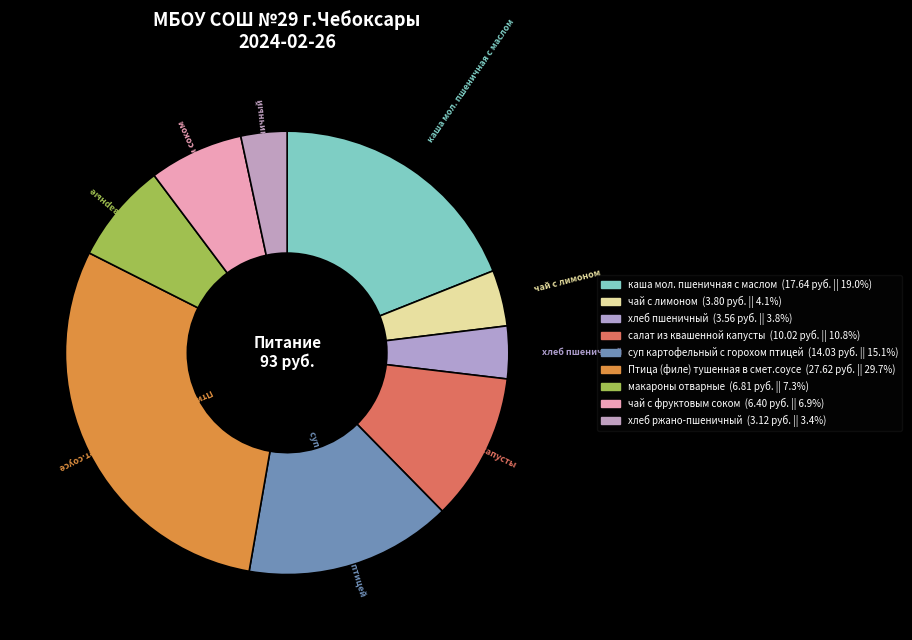

Count the number of slices in the pie.

9